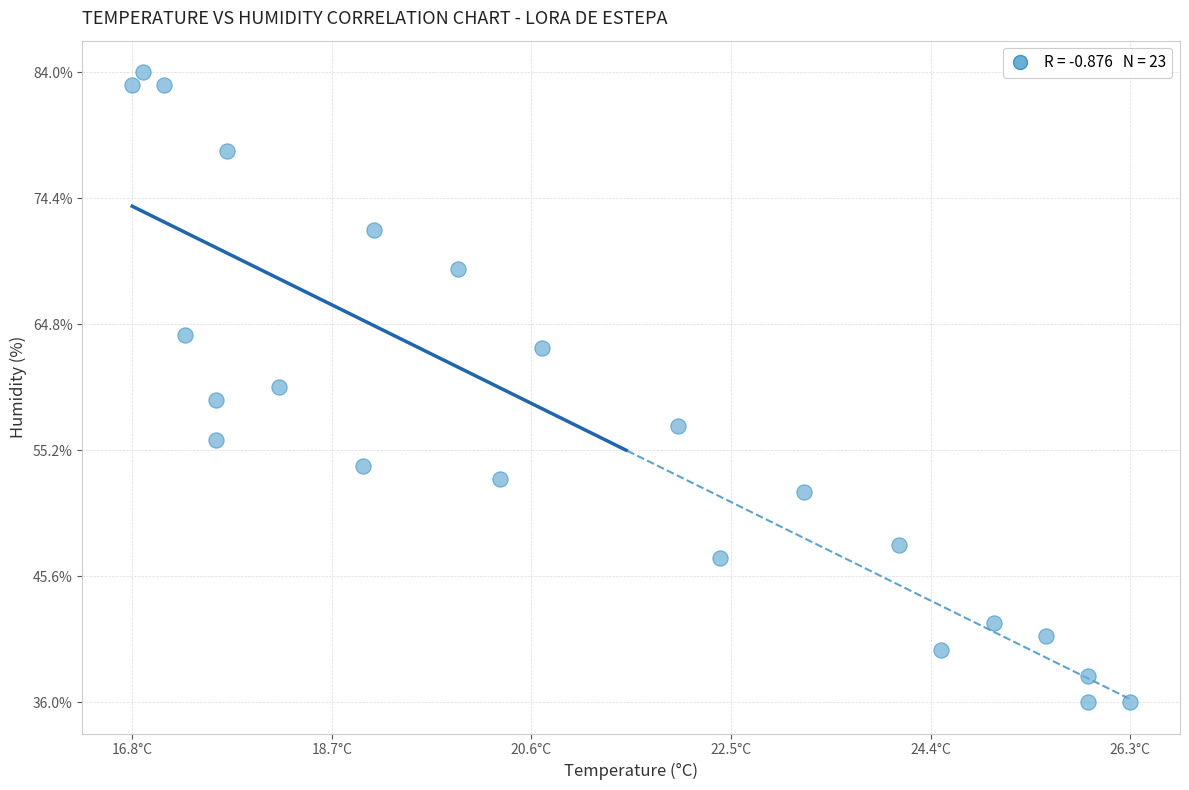

What is the range of Y values (max minus min)?

48